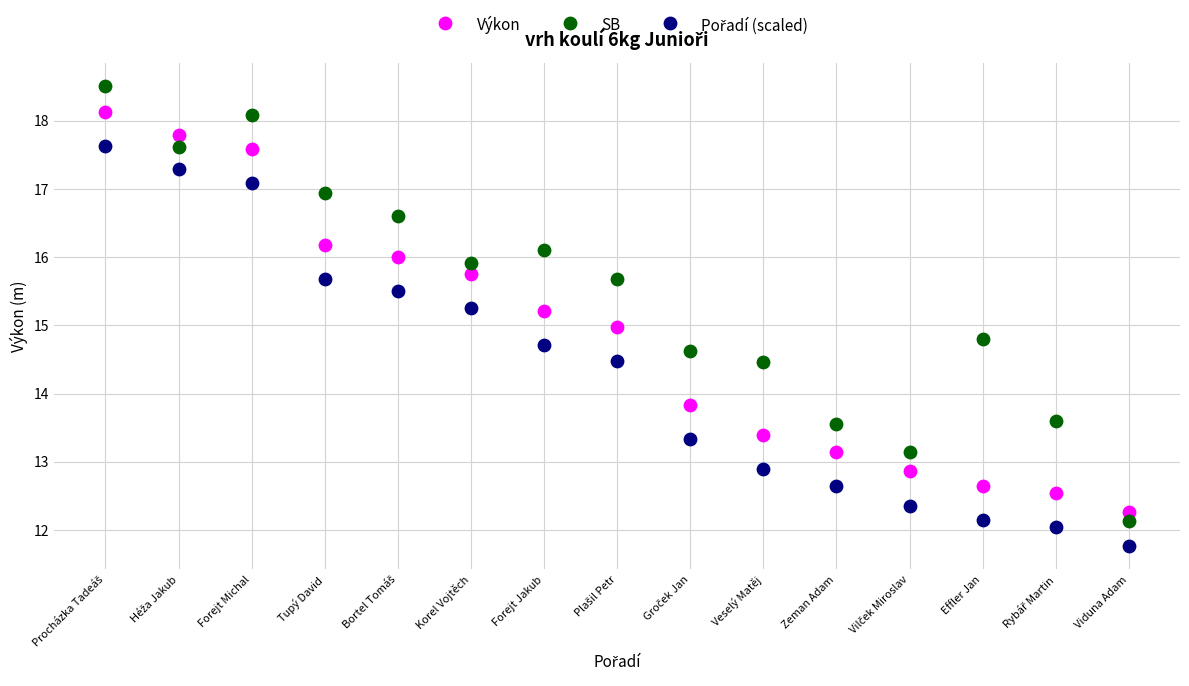

What is the X range (max minus min) for the scatter plot?

14.0